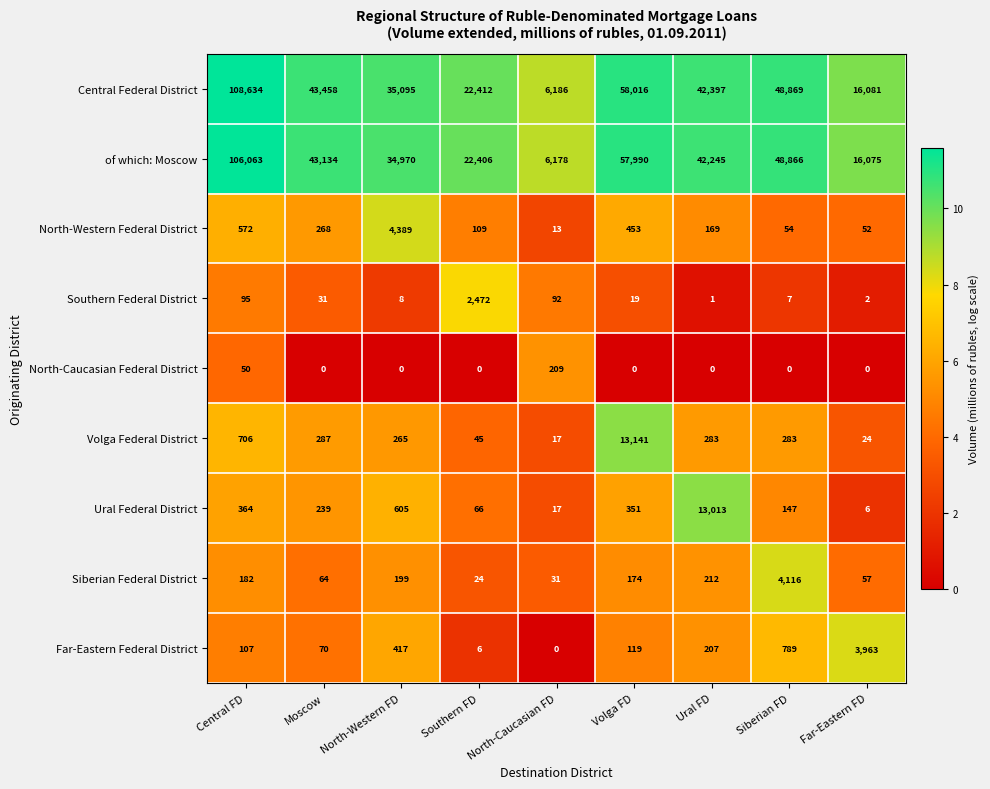

What is the sum of the North-Western Federal District values at Volga FD and Siberian FD?

507